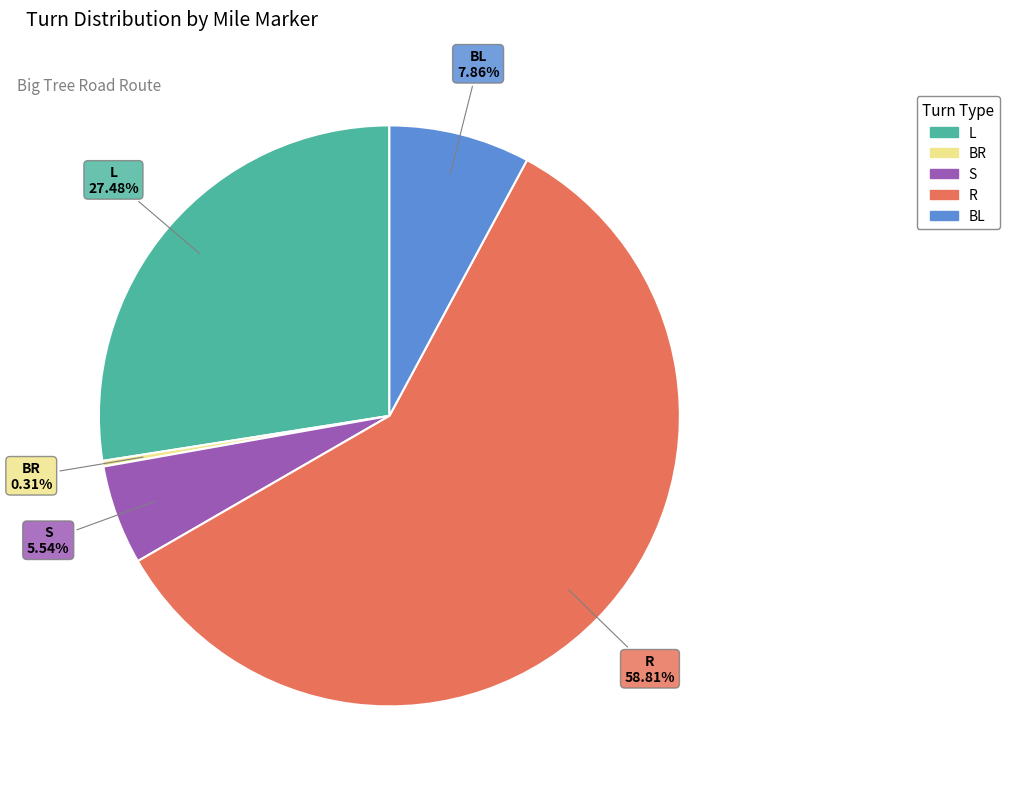

Is there a majority slice in this chart?

Yes